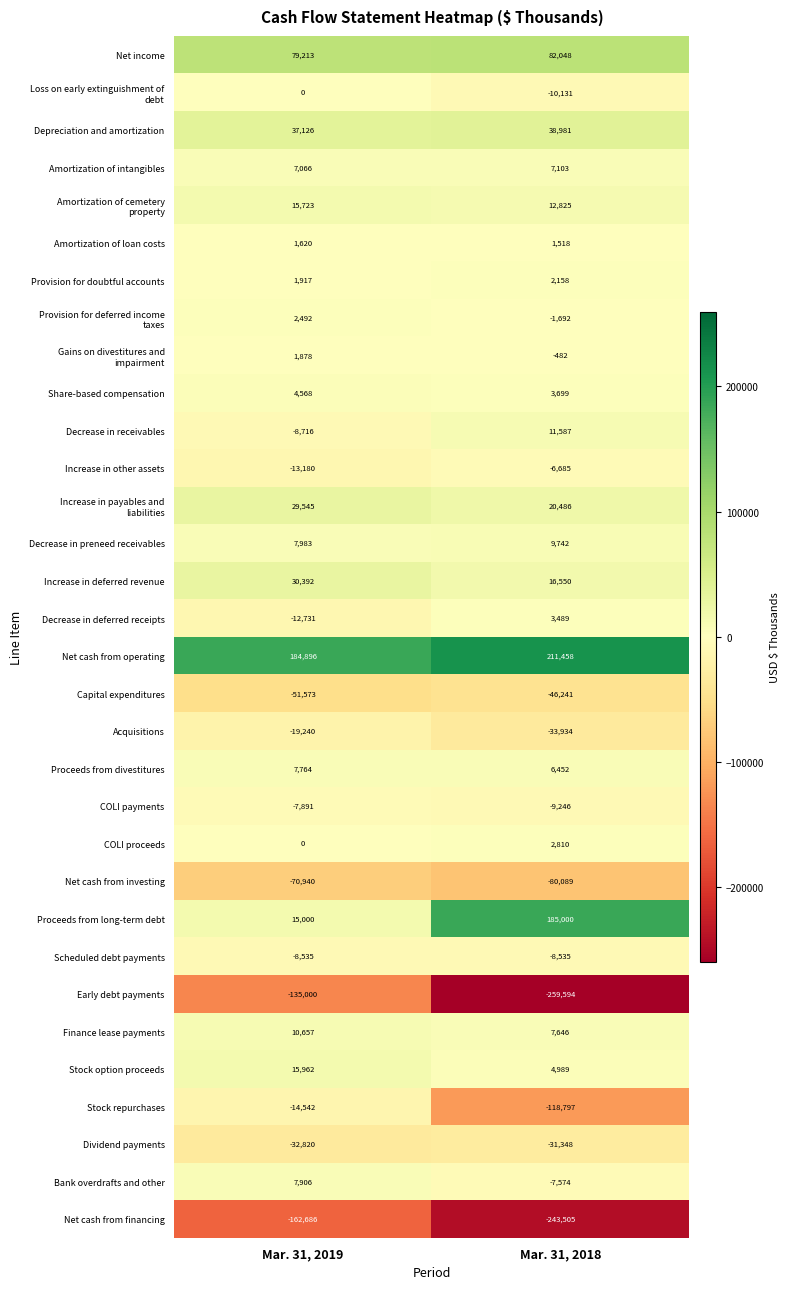

Where is Net income nearest to the value 80630?

Mar. 31, 2019